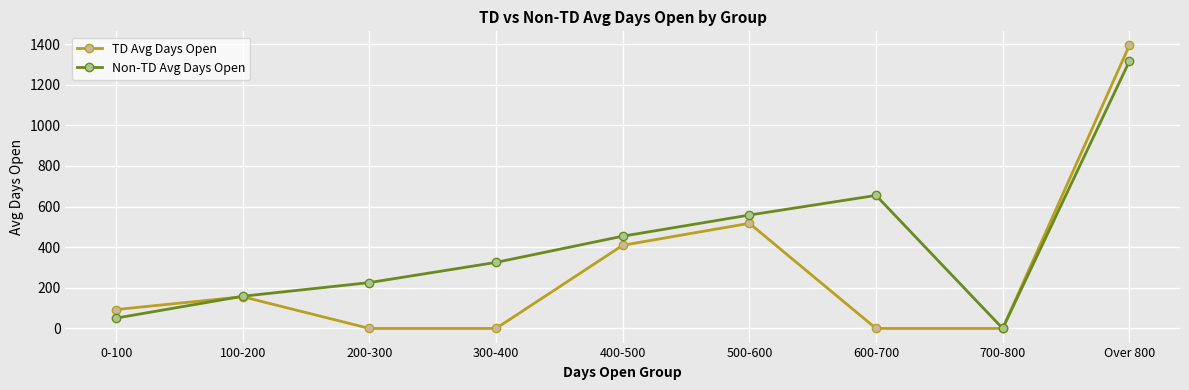

What is the difference between the second highest and minimum values in the Non-TD Avg Days Open series?

655.1